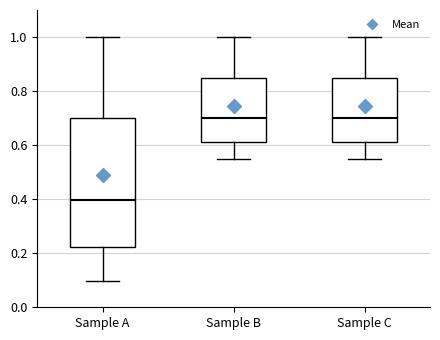

Reading left to right, transcribe this box plot: for each box, give where its median line is, the range the box spans, and where its two whiskers end, as read against the y-axis. The values are not printed on the chart, so give them approximately, as read against the axis.

Sample A: median 0.40, box 0.22 to 0.70, whiskers 0.10 to 1.00
Sample B: median 0.70, box 0.62 to 0.84, whiskers 0.54 to 1.00
Sample C: median 0.70, box 0.62 to 0.84, whiskers 0.54 to 1.00